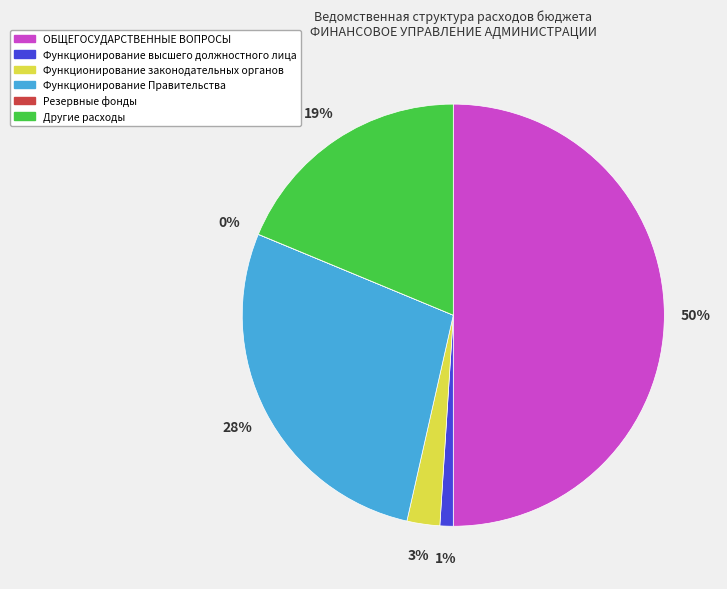

Which slice is the largest?

ОБЩЕГОСУДАРСТВЕННЫЕ ВОПРОСЫ